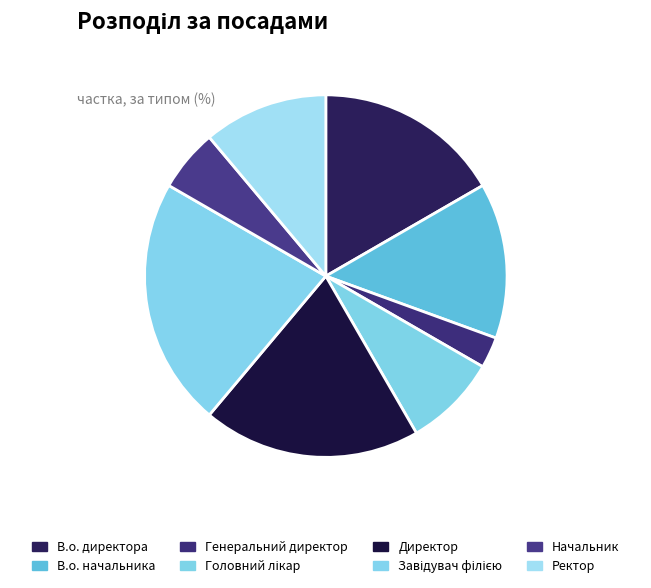

Rank the categories by value from lowest to highest.

Генеральний директор, Начальник, Головний лікар, Ректор, В.о. начальника, В.о. директора, Директор, Завідувач філією